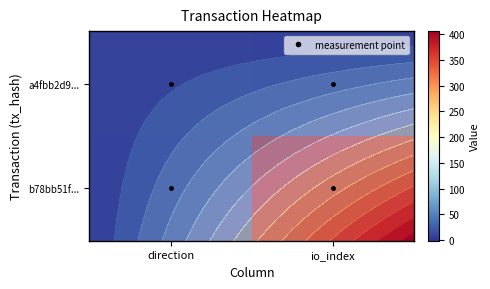

How many b78bb51f... values are between -1 and 406?

2